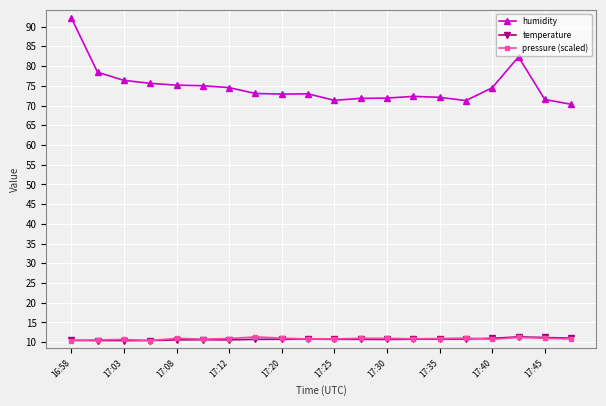

True or false: humidity and pressure (scaled) cross at least once.

False